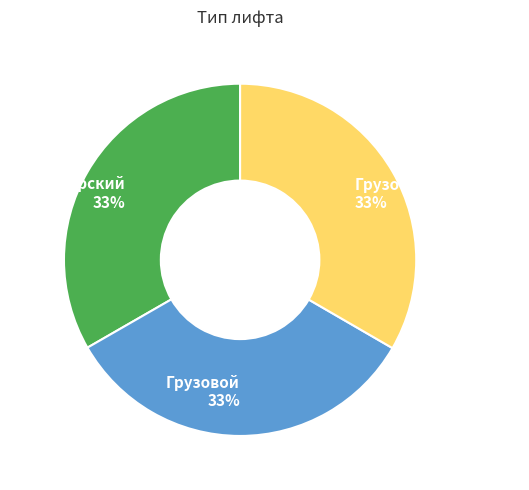

Count the number of slices in the pie.

3